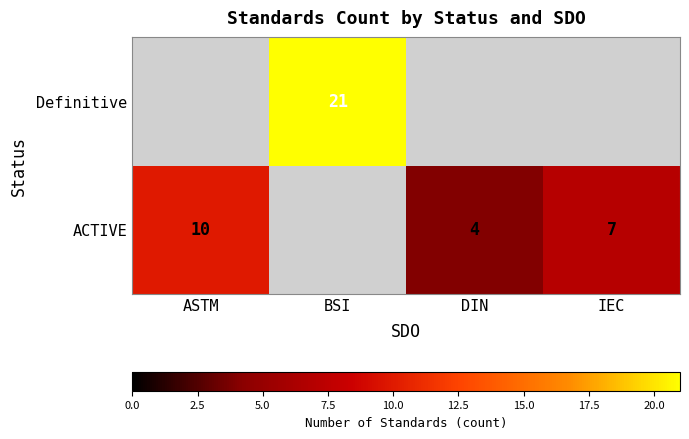

The value of ACTIVE at DIN is 4. True or false?

True